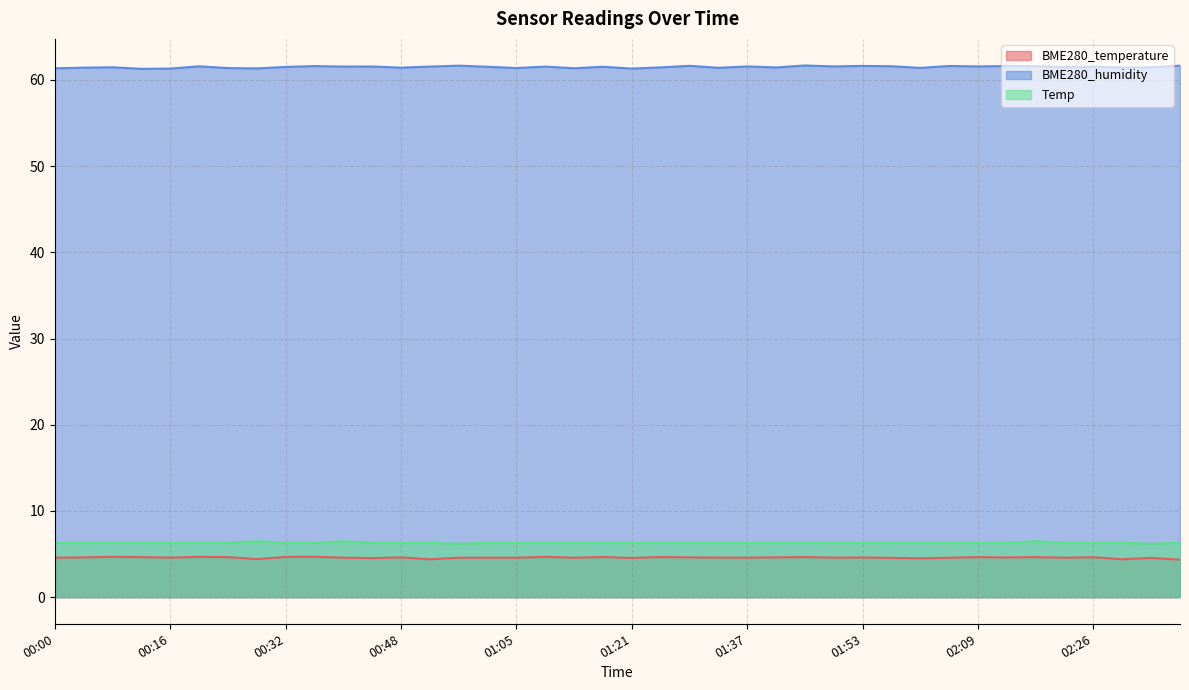

True or false: BME280_temperature has a value of 7.3 at 01:13.

False